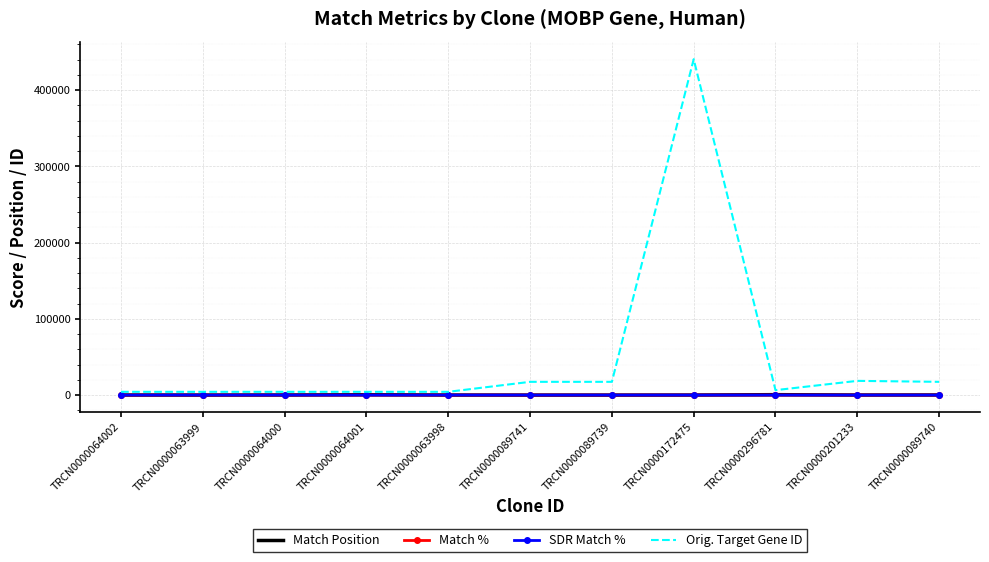

At which category is the sum across all series the highest?

TRCN0000172475